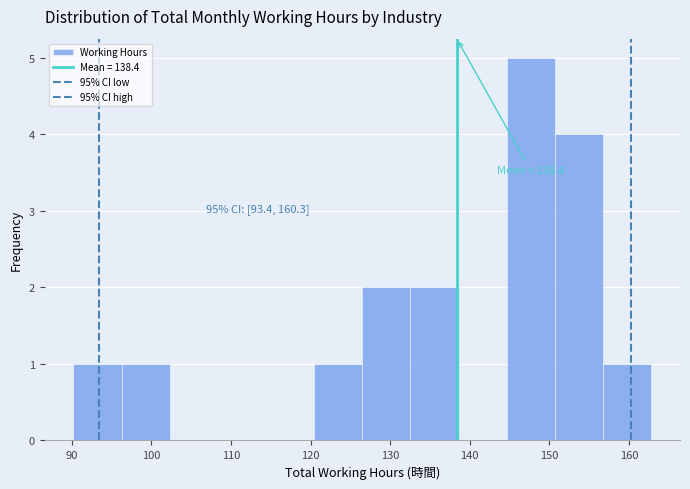

Over which range of the x-axis is the bar tallest?

145 to 151